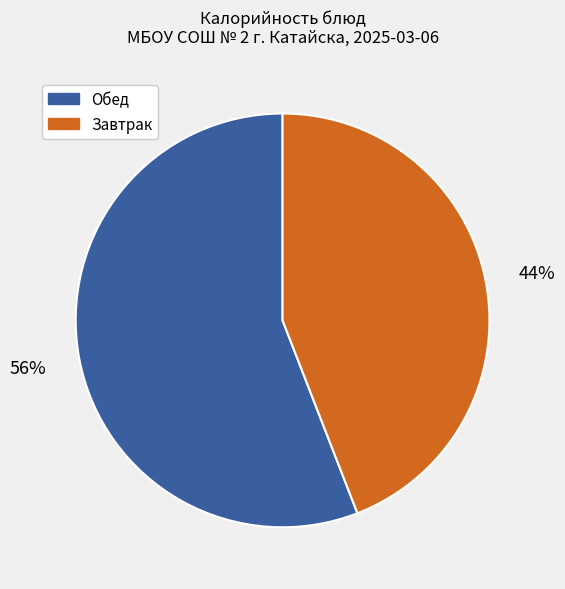

Does any single category account for the majority?

Yes